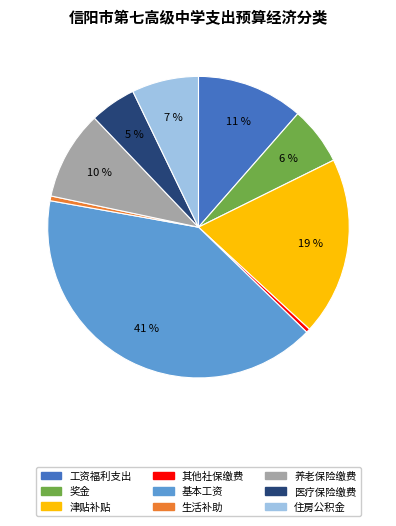

How many slices are in this pie chart?

9